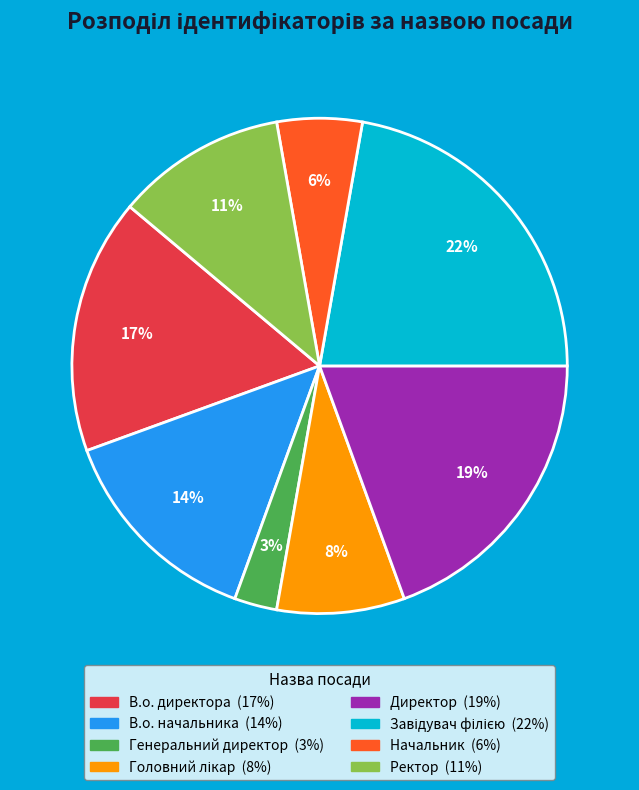

Does Начальник account for over 50% of the chart?

No